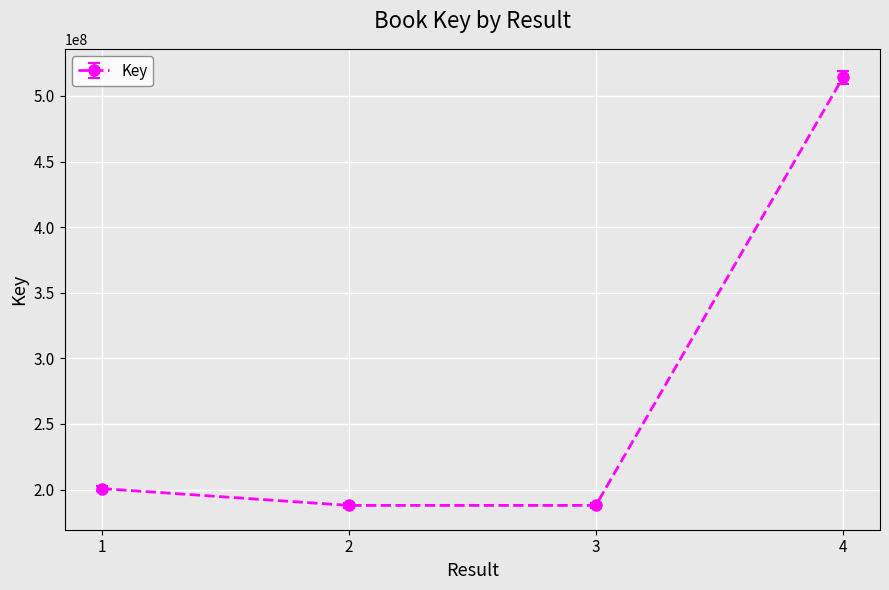

What is the change in value from 1 to 2?

-12830606